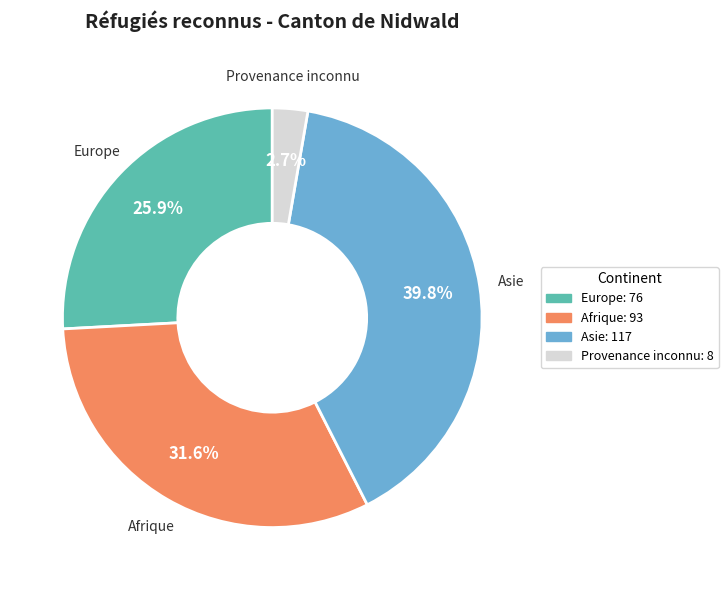

Does Europe account for over 50% of the chart?

No